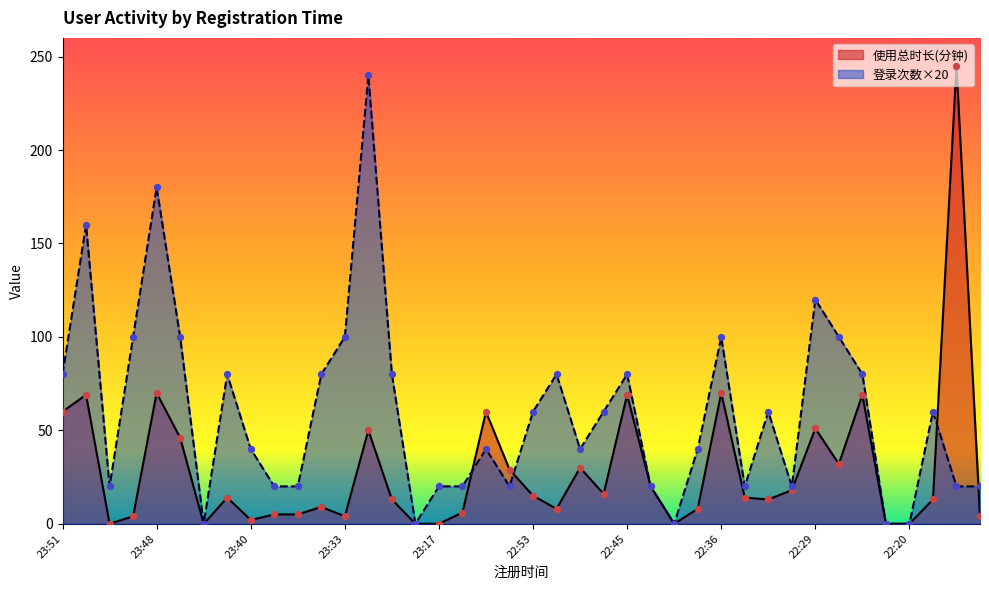

Which series contains the highest Y value?

使用总时长(分钟)